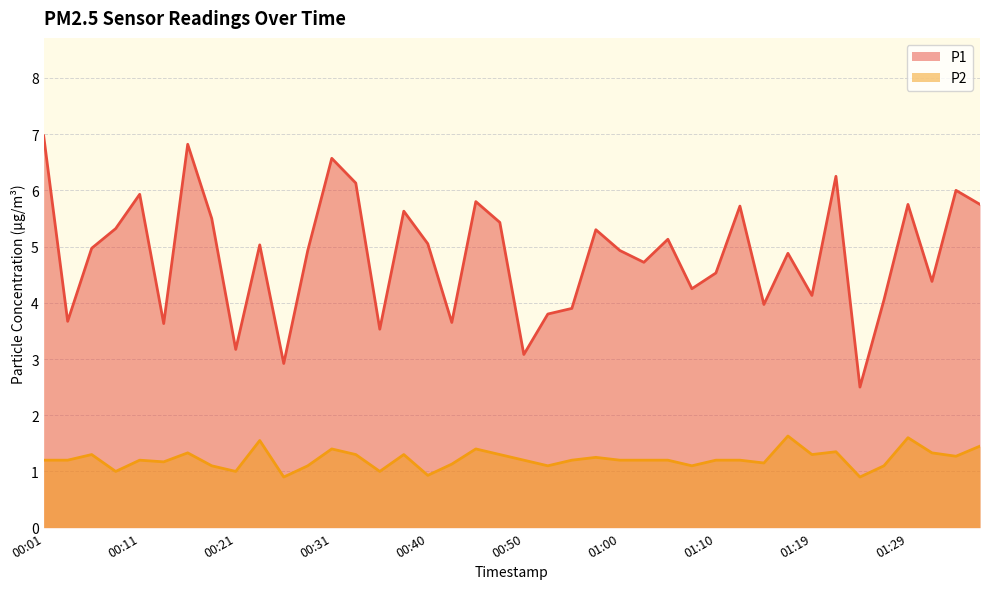

Is it true that P2 equals 0.3 at 00:21?

False